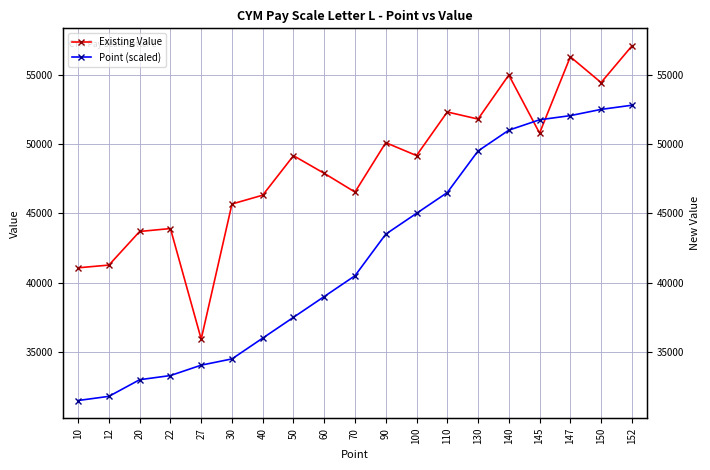

What is the sum of all Point (scaled) values?

795750.0